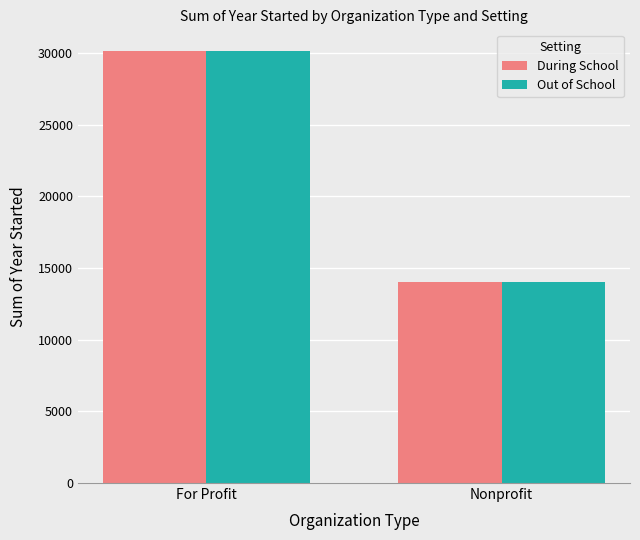

True or false: During School has a value of 47993 at For Profit.

False